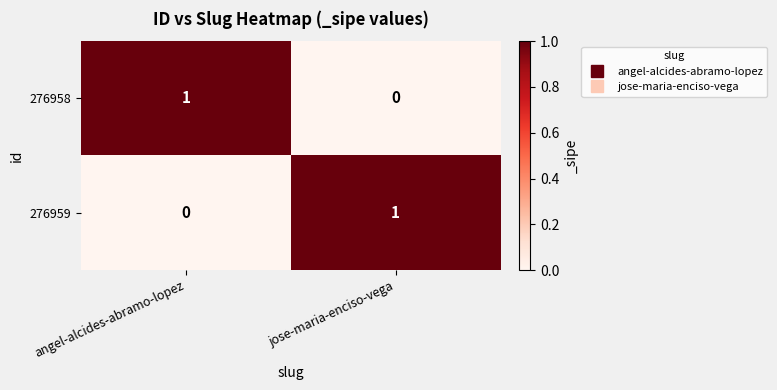

Reading left to right, what are all the values shown in this chart?

276958: 1	0
276959: 0	1